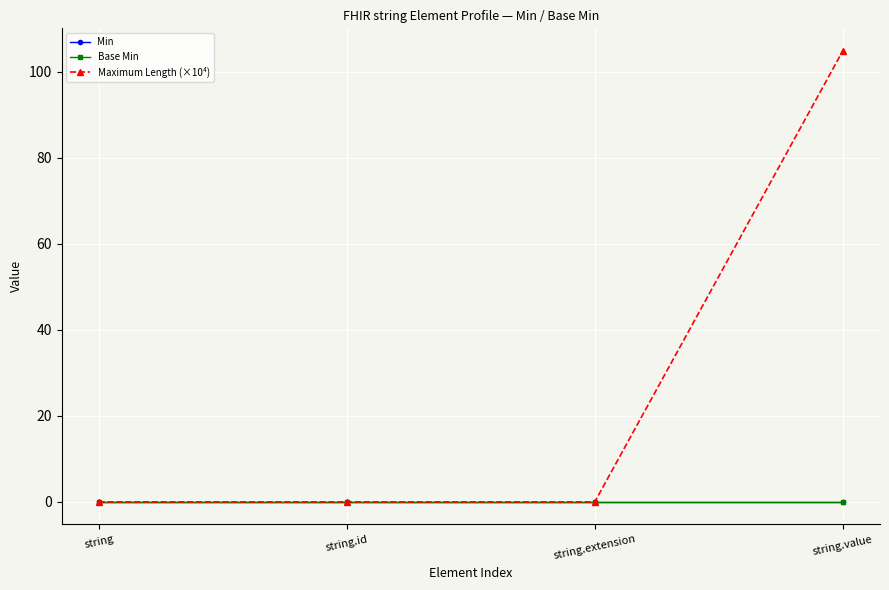

At which label is Maximum Length (×10⁴) closest to 52?

string